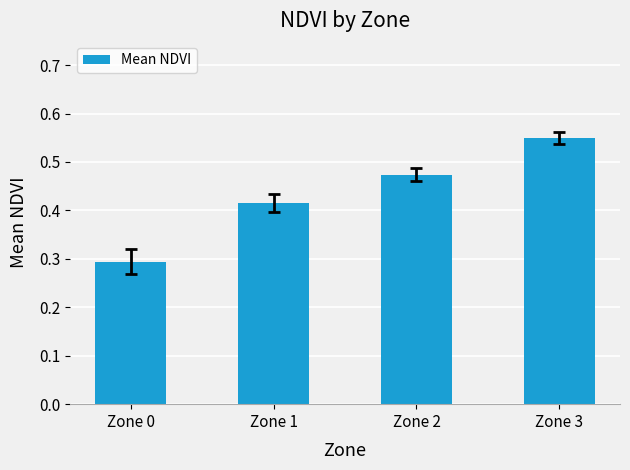

Which label corresponds to the largest value in the chart?

Zone 3